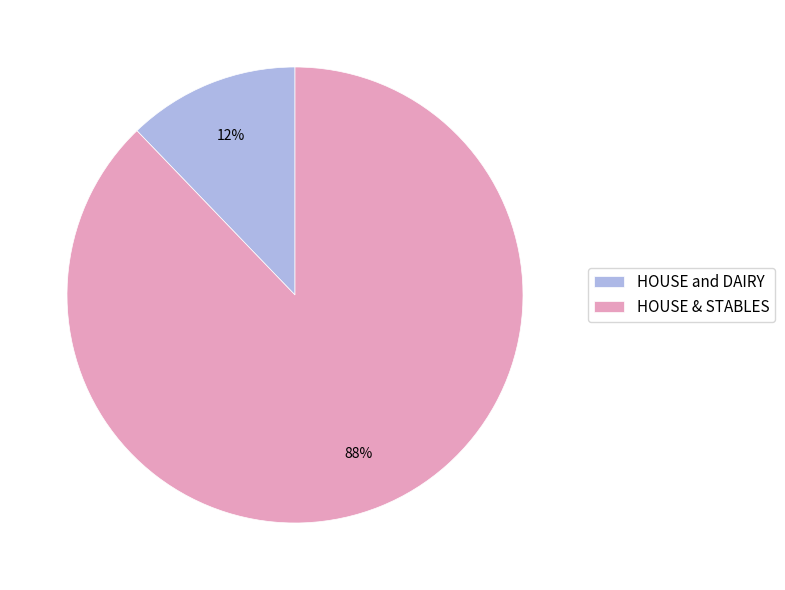

To the nearest percent, what is the combined percentage of HOUSE & STABLES and HOUSE and DAIRY?

100%